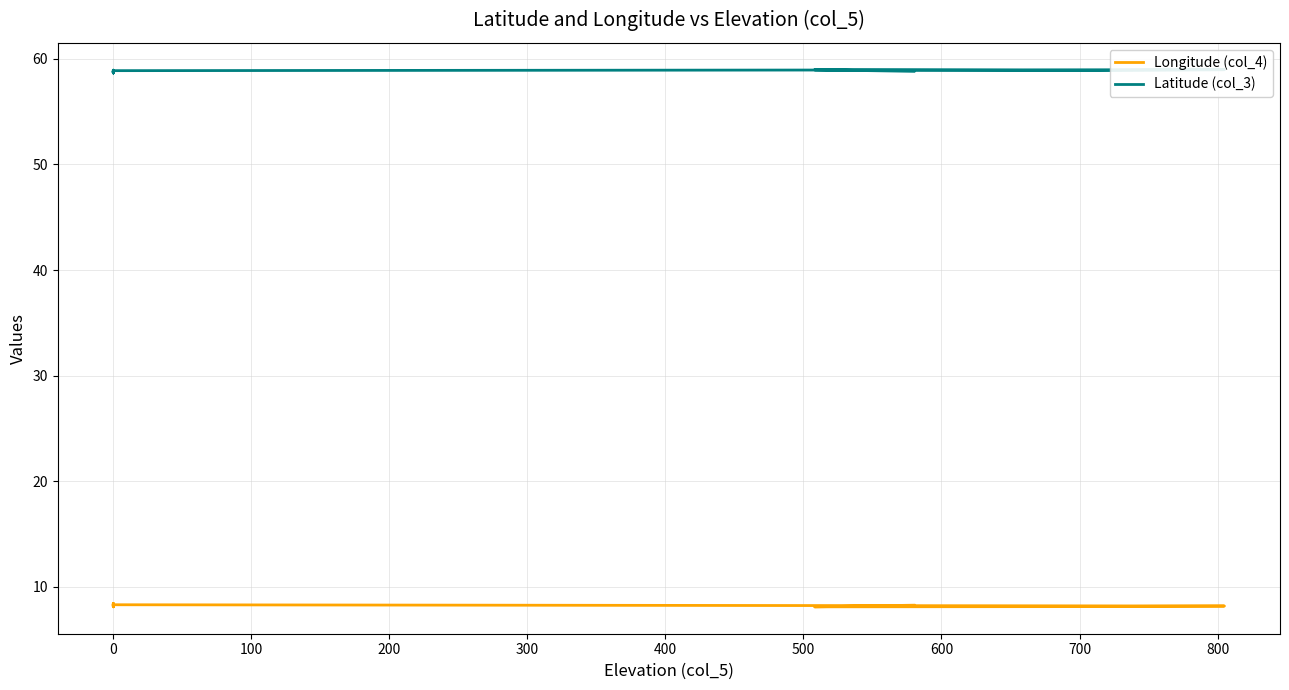

How many distinct data groups are displayed?

2